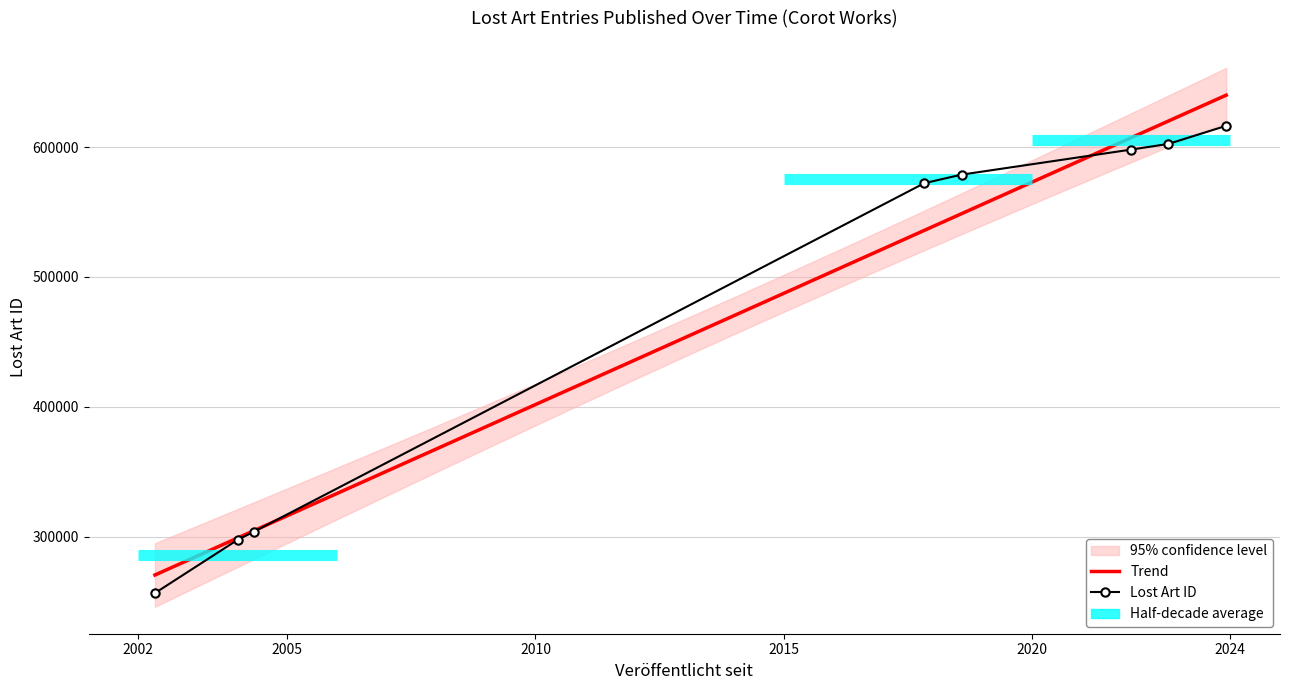

What is the minimum value shown in the chart?

256516